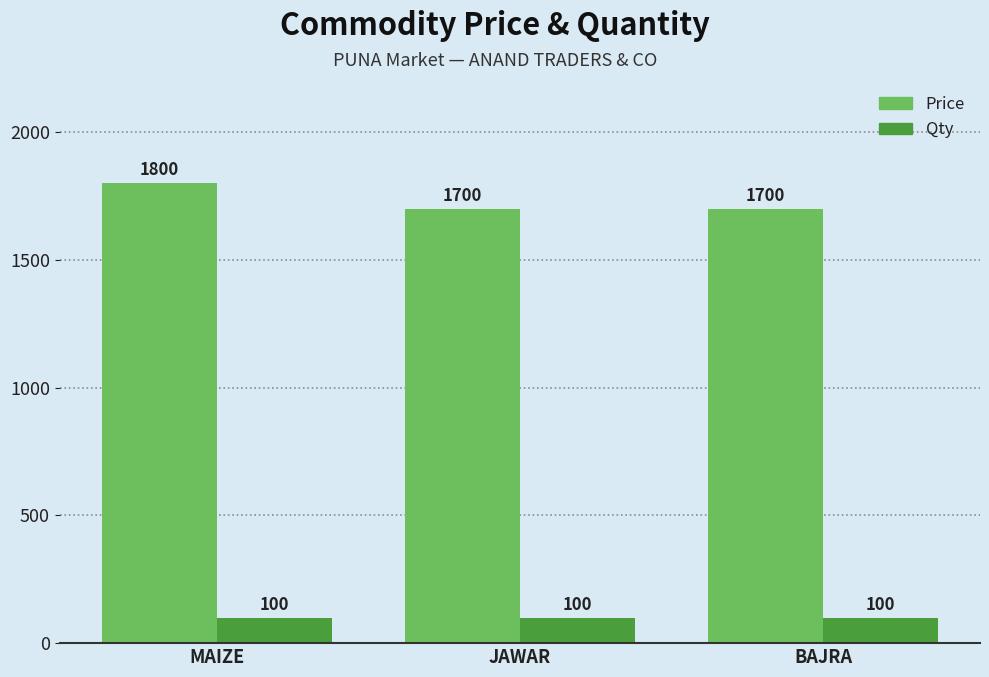

Does the chart contain stacked bars?

No